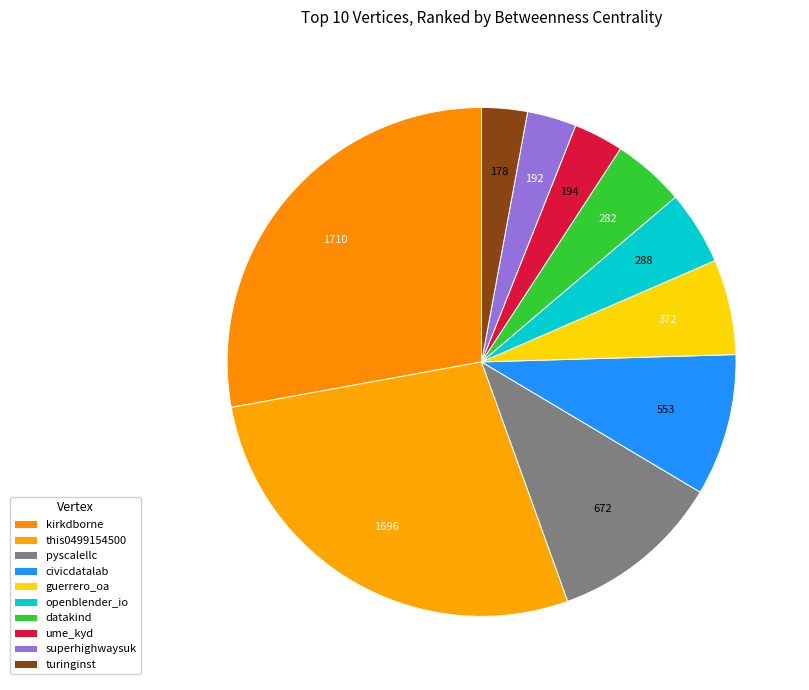

What is the total percentage of ume_kyd and turinginst?

6.1%